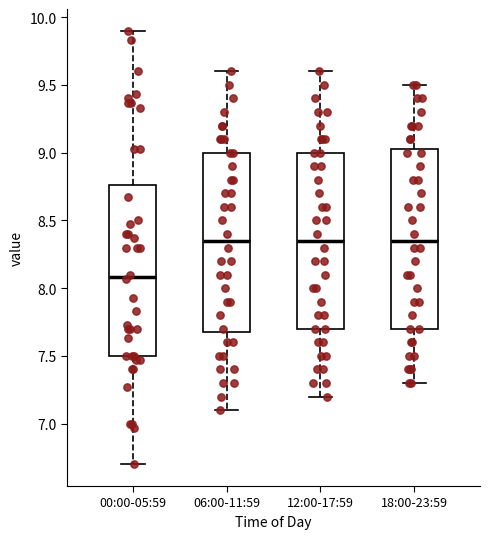

Which box's median line is the lowest?

00:00-05:59